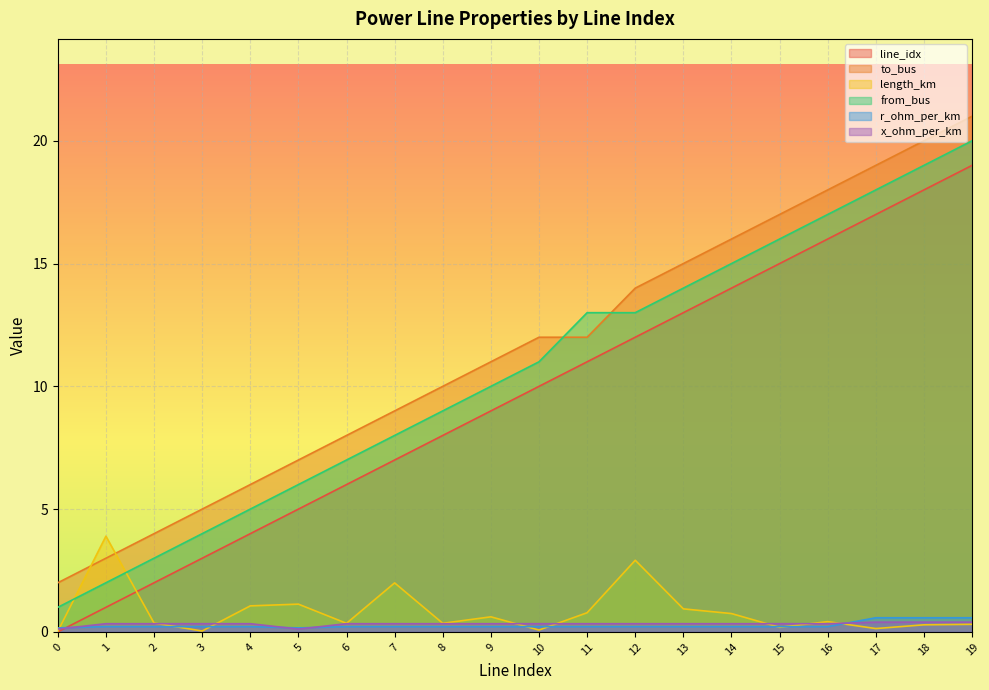

What is the difference between the maximum and minimum values in the length_km series?

3.9